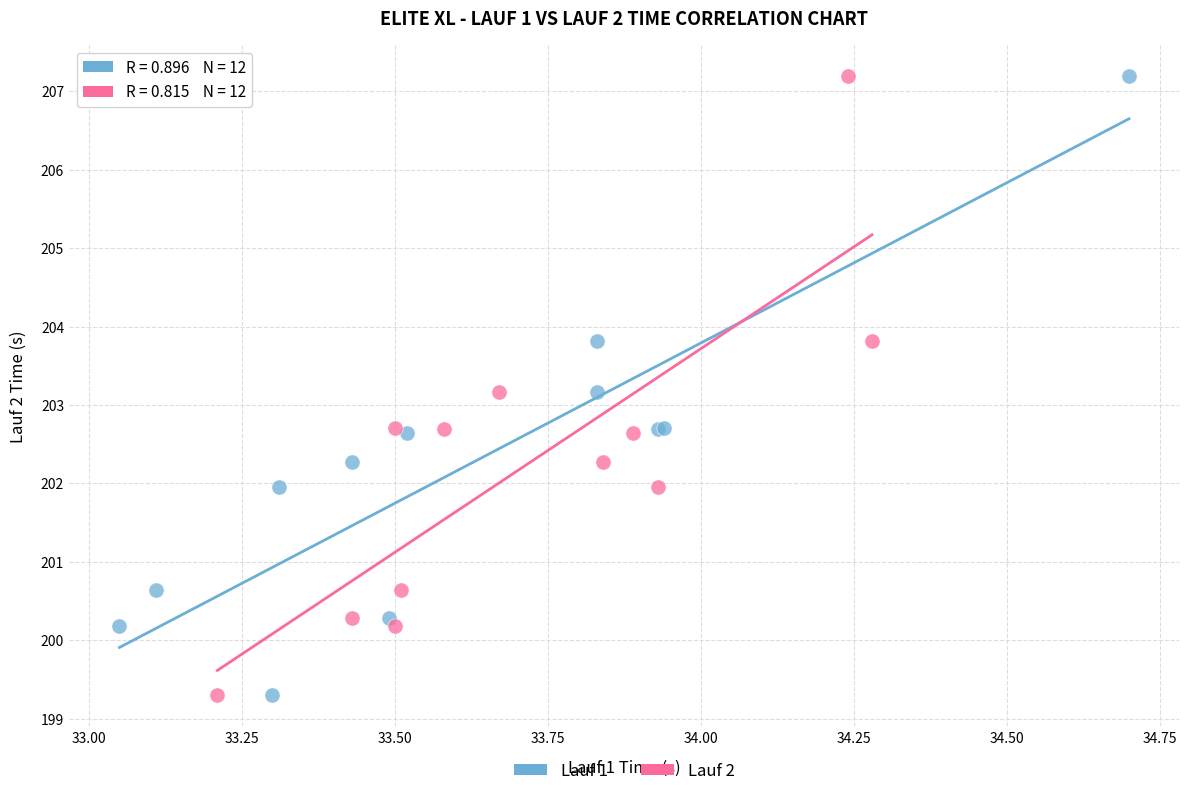

What are all the series names shown in the legend?

Lauf 1, Lauf 2